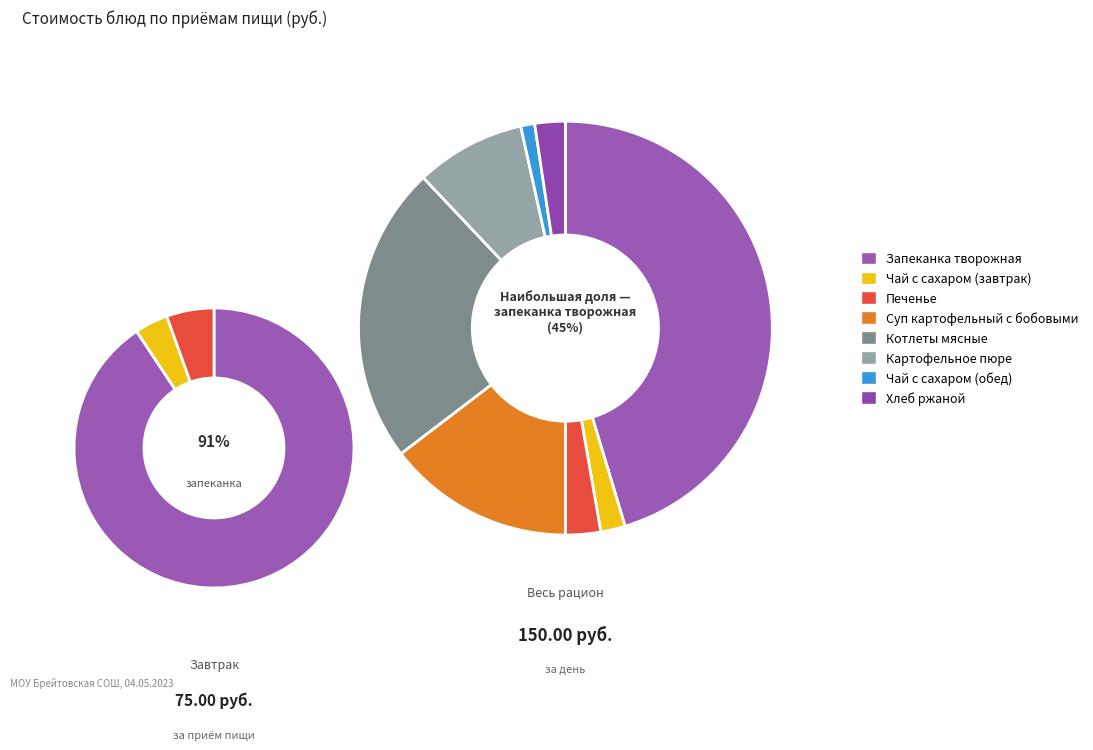

Which category has the smallest portion of the pie?

Чай с сахаром (обед)